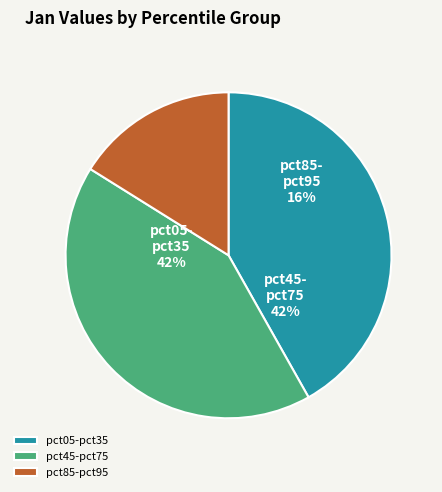

What is the change in value from pct35 to pct45?

+0.1